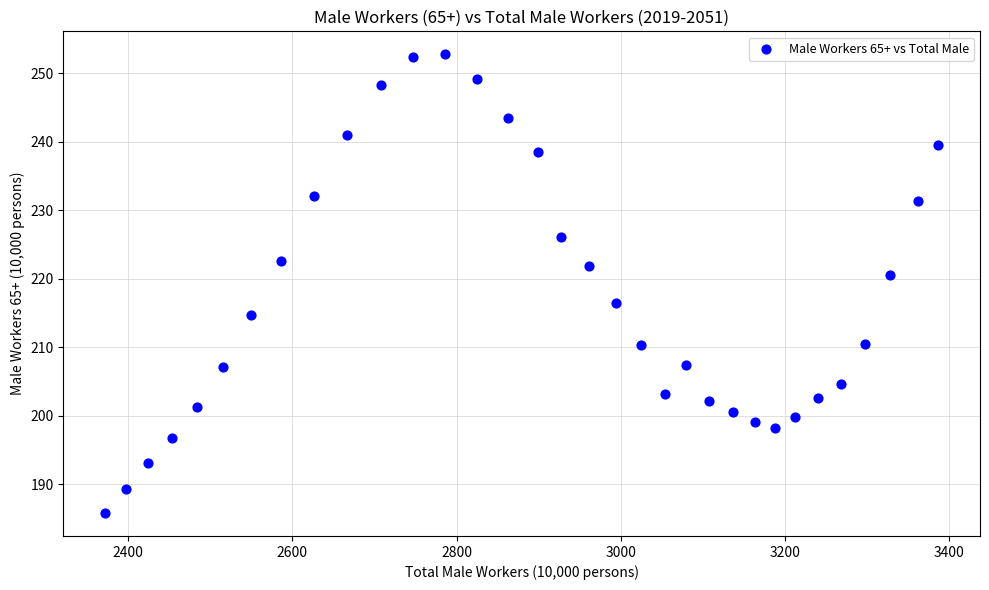

What Y value in the scatter plot is closest to 219?

220.5